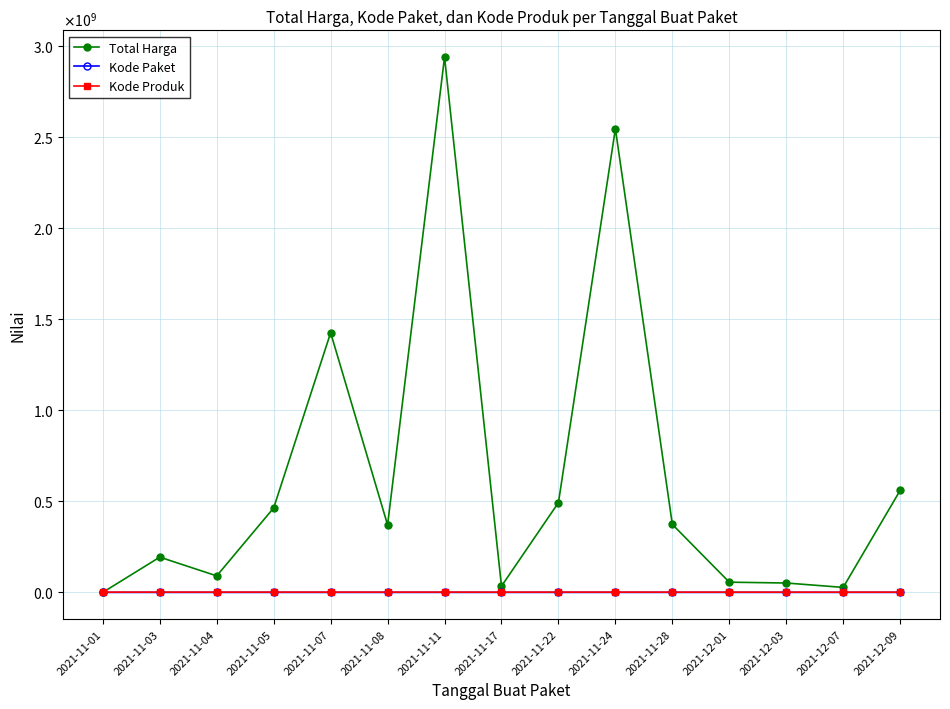

Does the chart have visible grid lines?

Yes